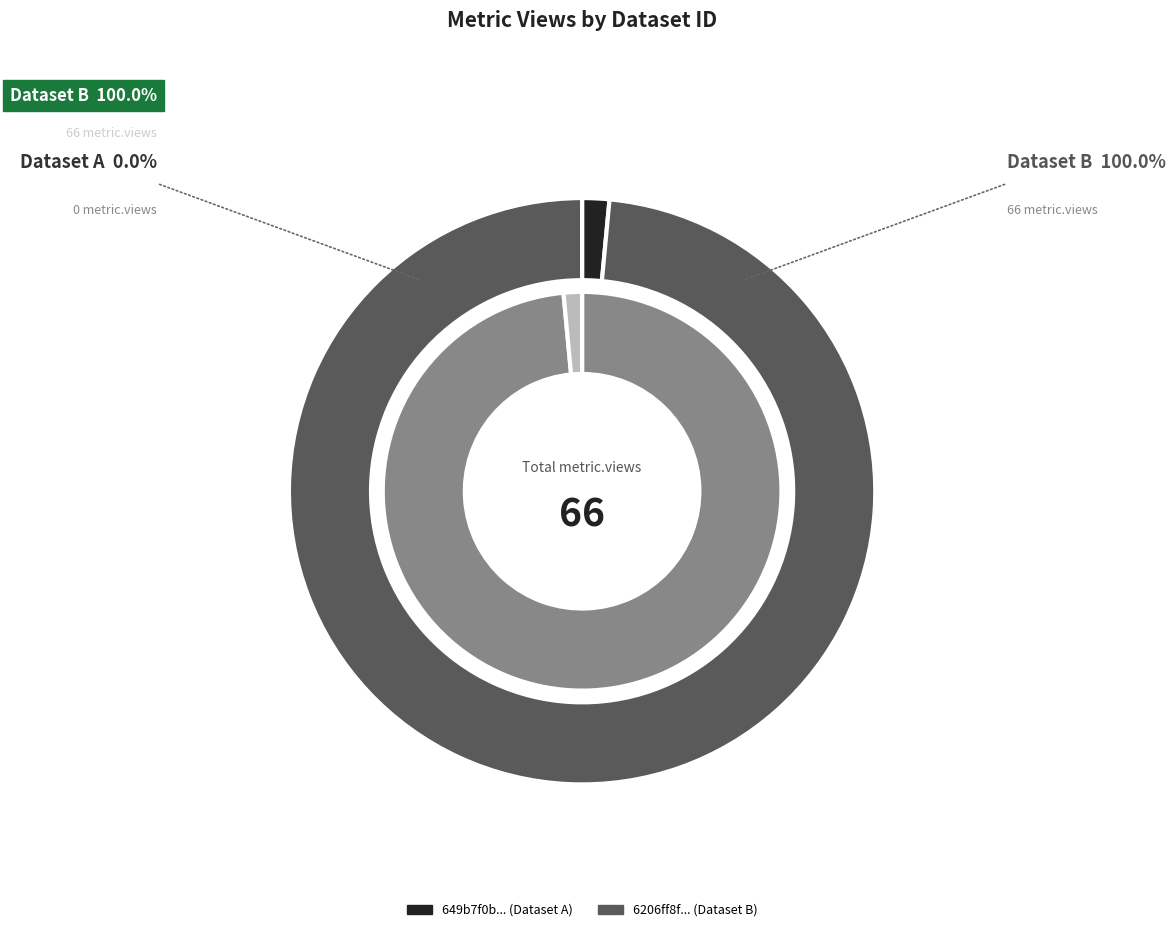

What percentage is the 6206ff8f078190767d7921b0 slice, to the nearest percent?

100%